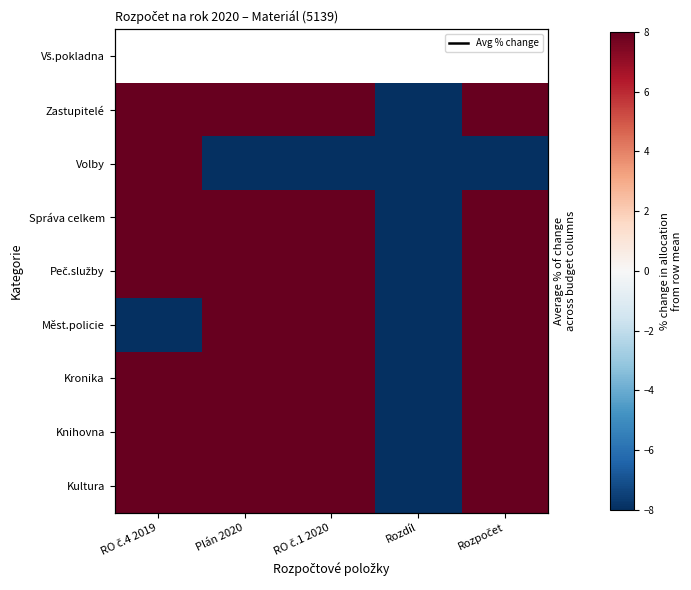

Rank the series by their average value, from highest to lowest.

Avg % change, Vš.pokladna, Měst.policie, Zastupitelé, Volby, Správa celkem, Peč.služby, Kronika, Kultura, Knihovna